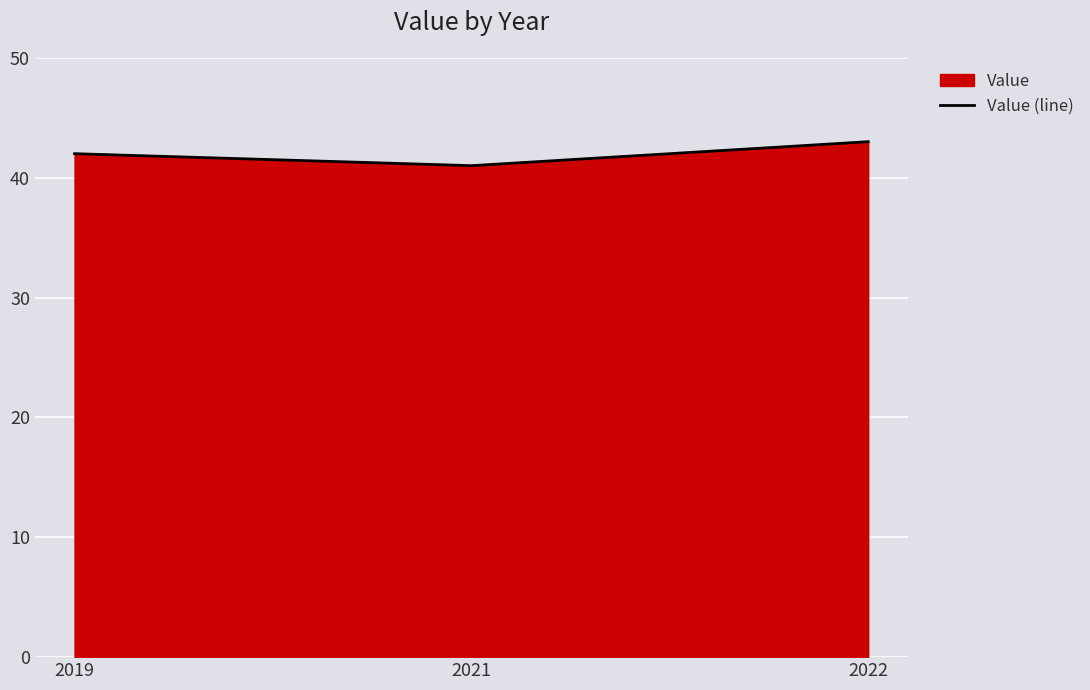

The chart shows a value of 42 at 2019. True or false?

True